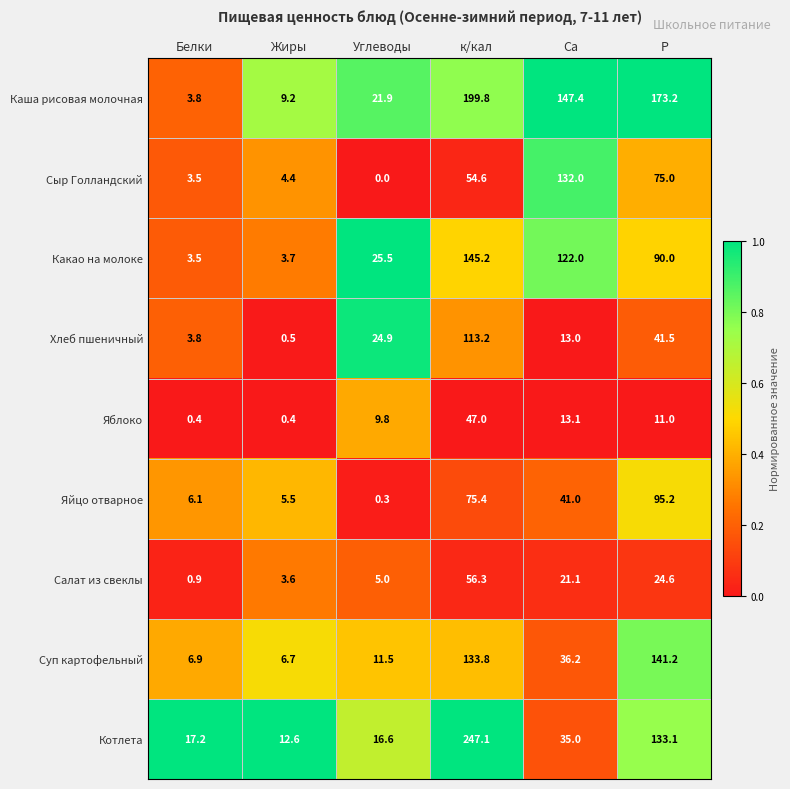

Is it true that Котлета equals 12.7 at Са?

False